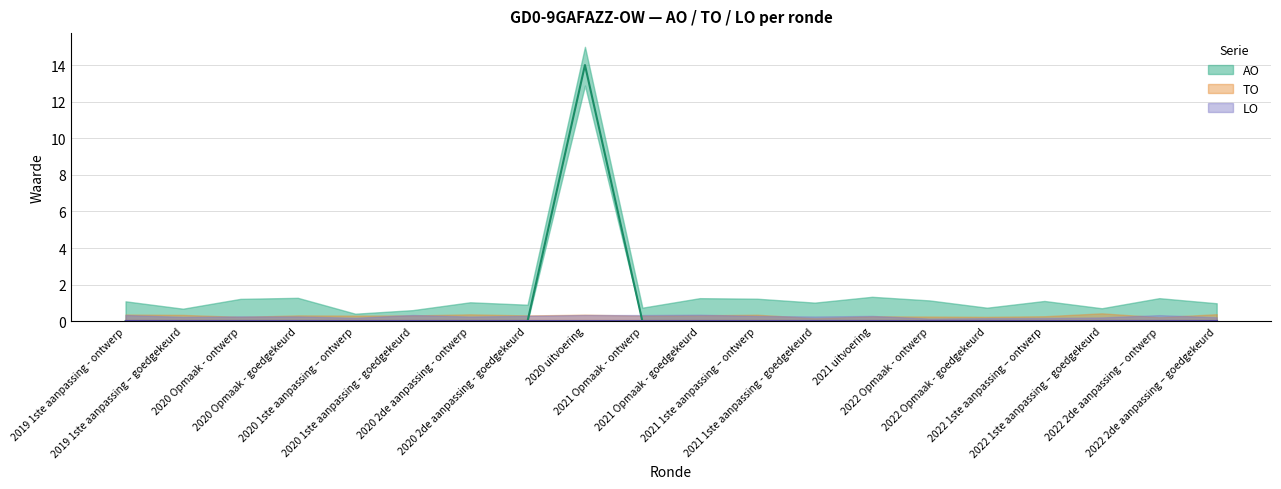

What position from the right is 2019 1ste aanpassing - ontwerp?

20